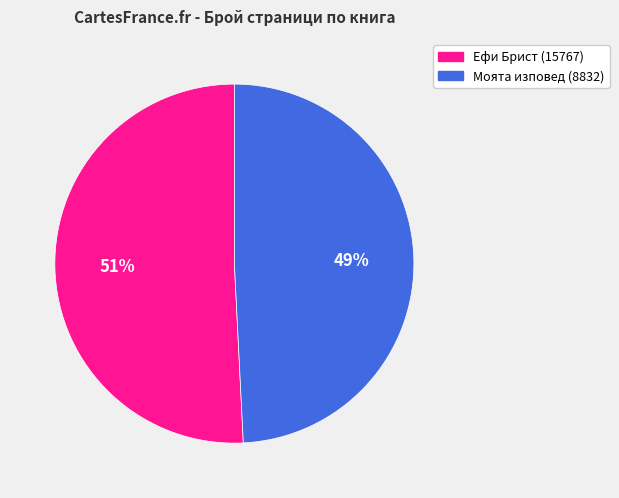

What is the largest slice in the pie chart?

Ефи Брист (15767)